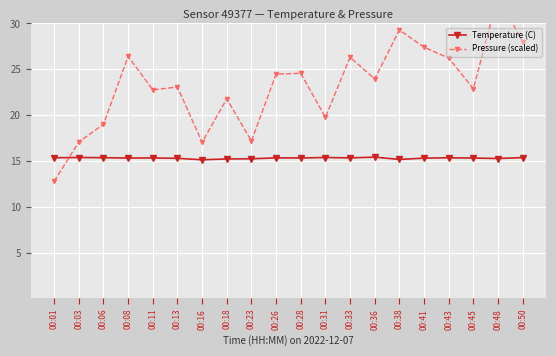

How many times do Temperature (C) and Pressure (scaled) cross each other?

1